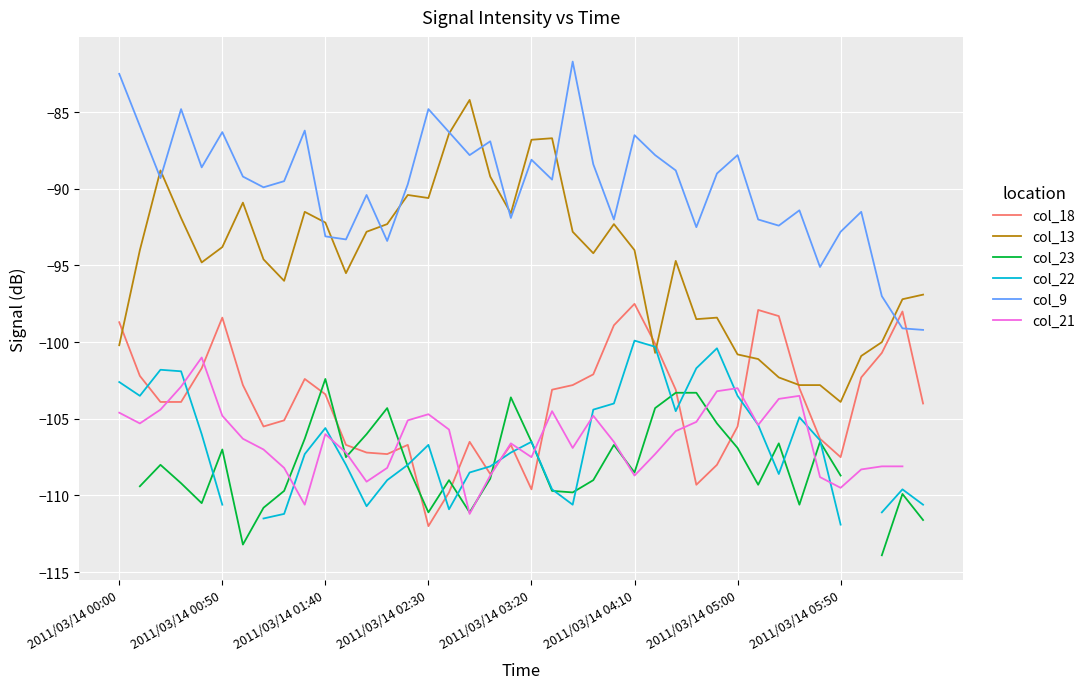

What is the difference between the highest and lowest values at 33?

19.2